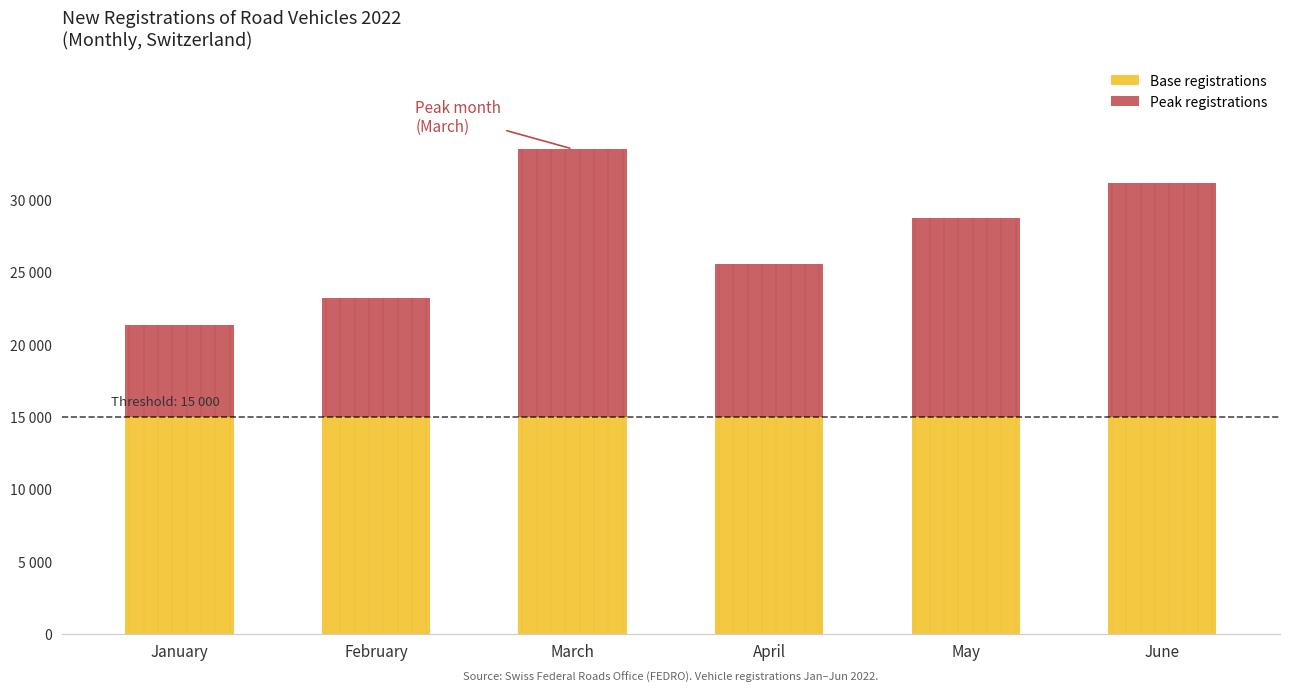

At which label does Peak registrations first exceed 13765?

March